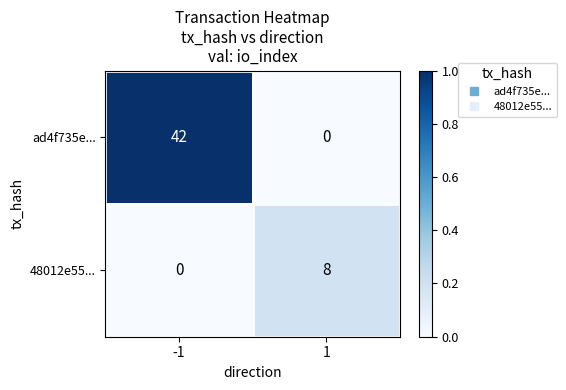

Reading left to right, extract all data points from this chart.

ad4f735e...: -1=42	1=0
48012e55...: -1=0	1=8